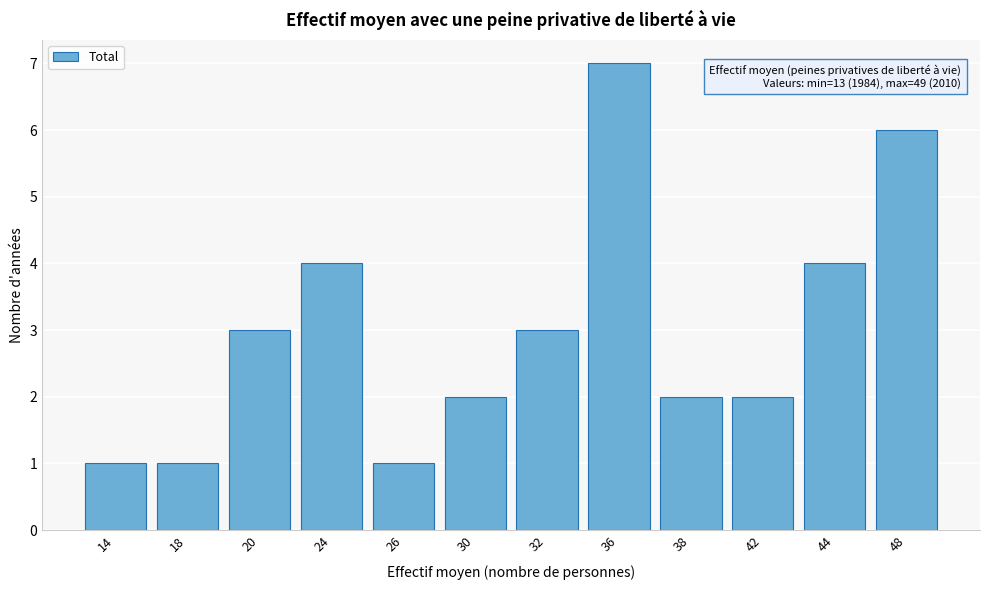

Reading right to left, what are all the values shown in this chart?

48=6	44=4	42=2	38=2	36=7	32=3	30=2	26=1	24=4	20=3	18=1	14=1